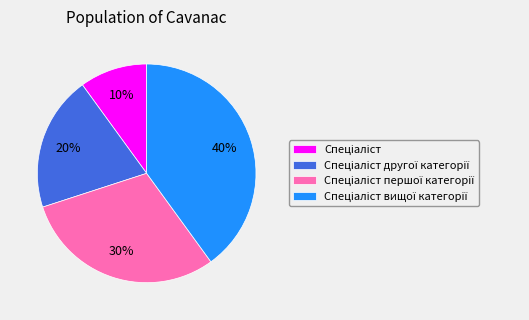

To the nearest percent, what is the difference between the largest and smallest slice percentages?

30%